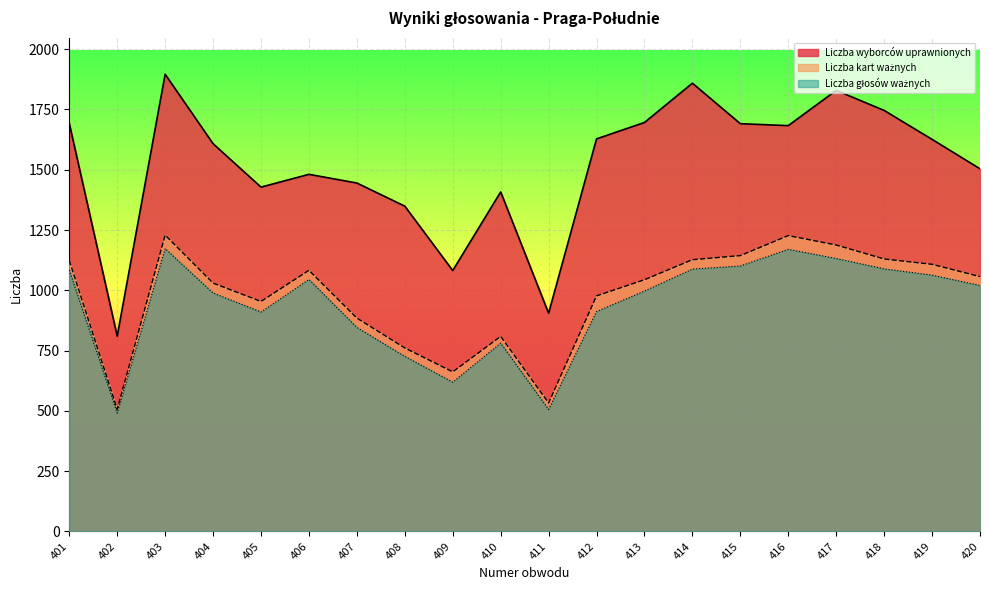

True or false: Liczba kart ważnych and Liczba wyborców uprawnionych cross at least once.

False